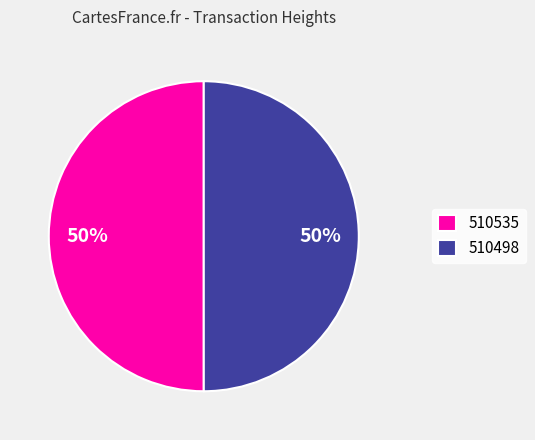

How many segments does this pie chart have?

2